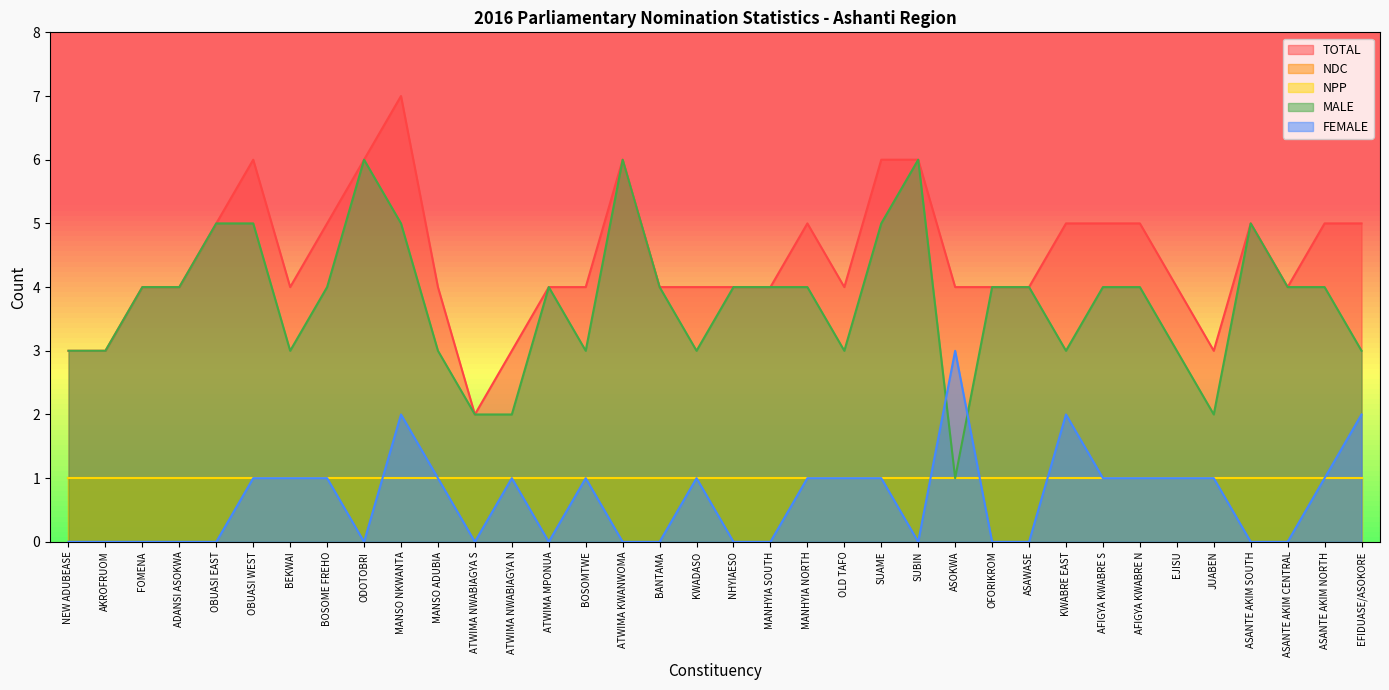

Where does the TOTAL series first go above 4?

OBUASI EAST